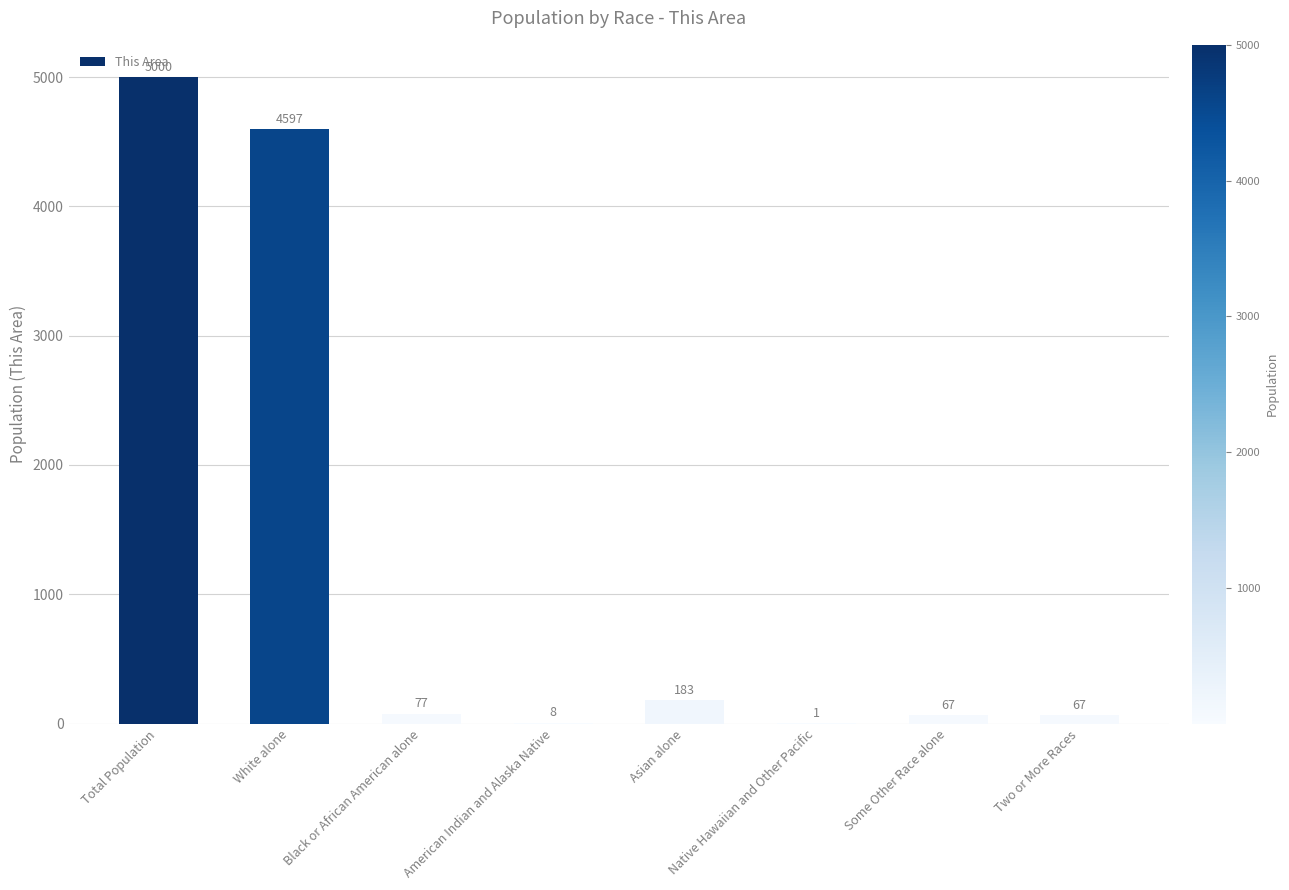

What is the approximate value at Black or African American alone?

77